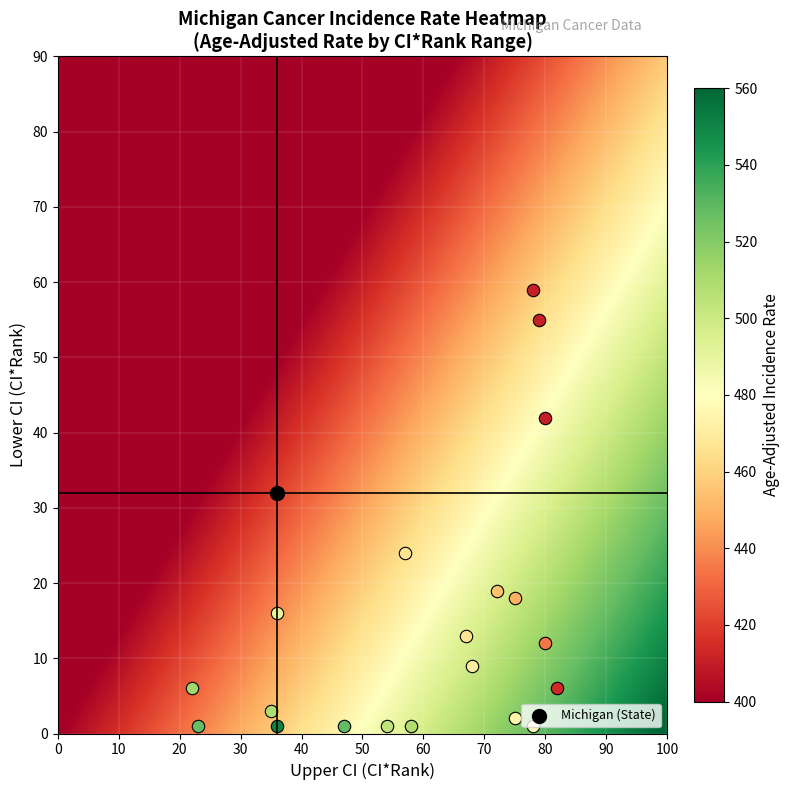

True or false: St. Clair County has a value of 35.0 at Upper CI (CI*Rank).

True